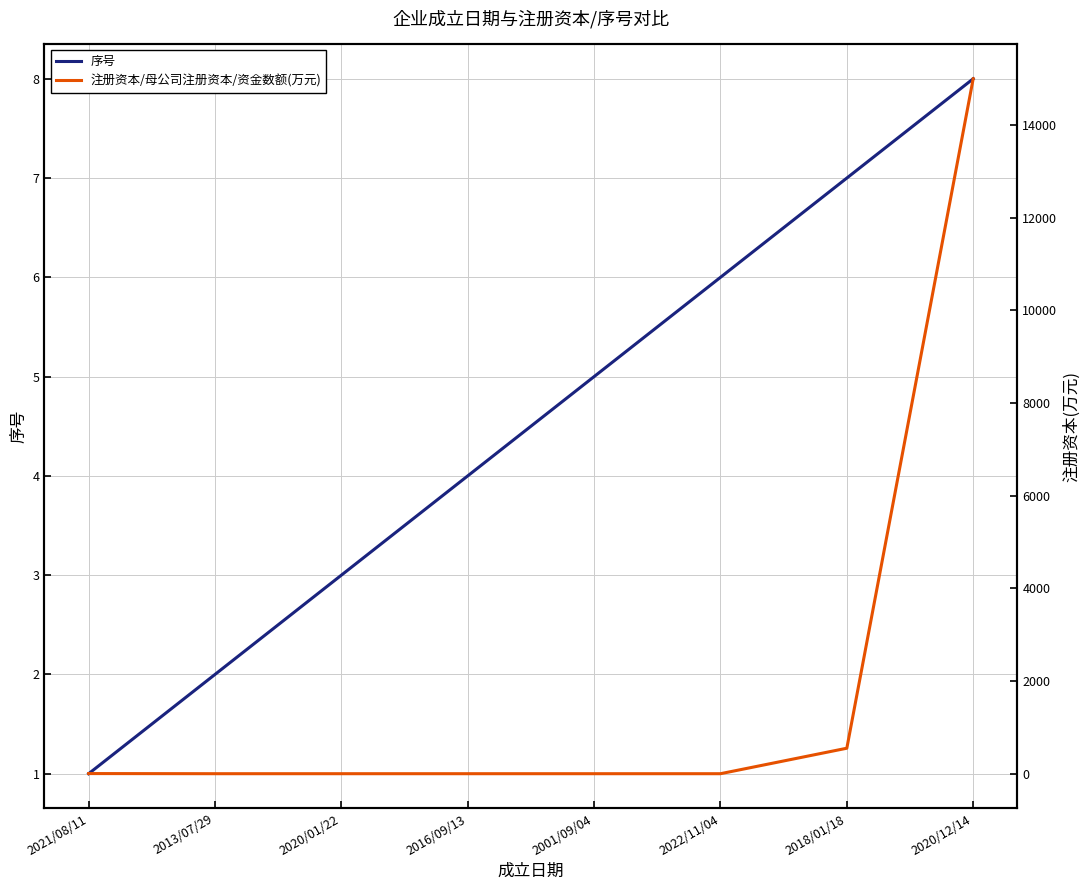

Between 2013/07/29 and 2018/01/18, which series saw the biggest shift?

注册资本/母公司注册资本/资金数额(万元)